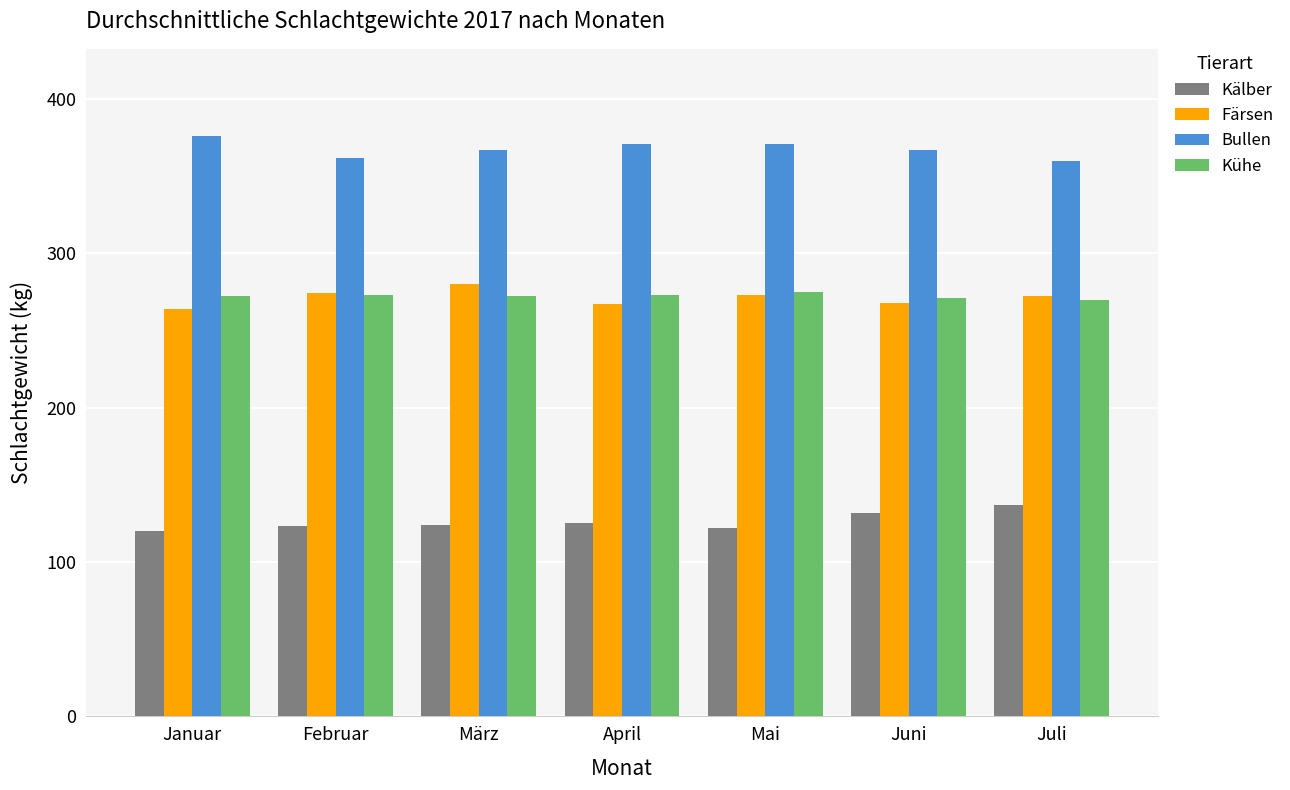

What is the maximum value for Bullen?

376